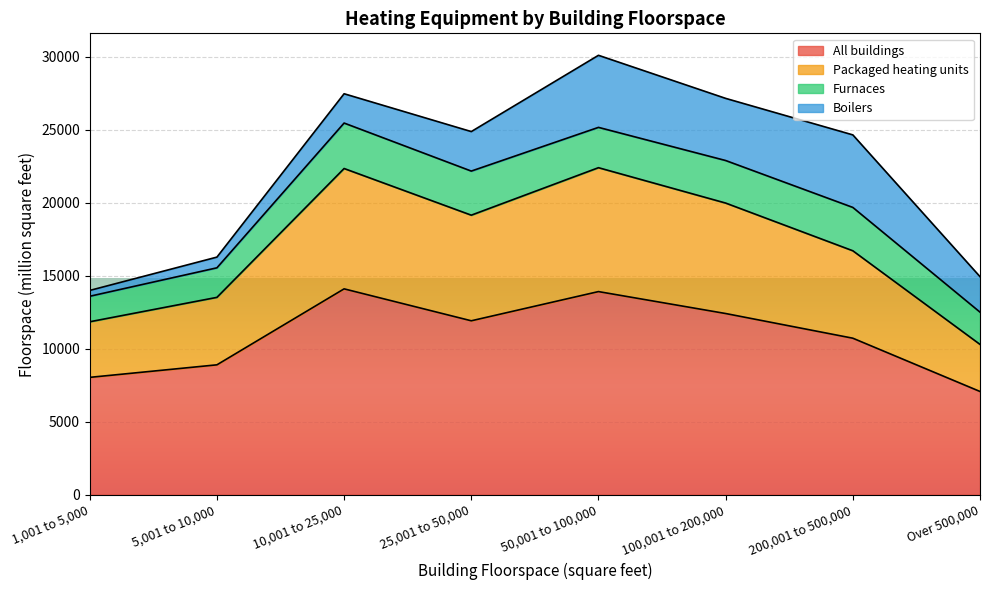

Where is the first local minimum for Packaged heating units?

25,001 to 50,000